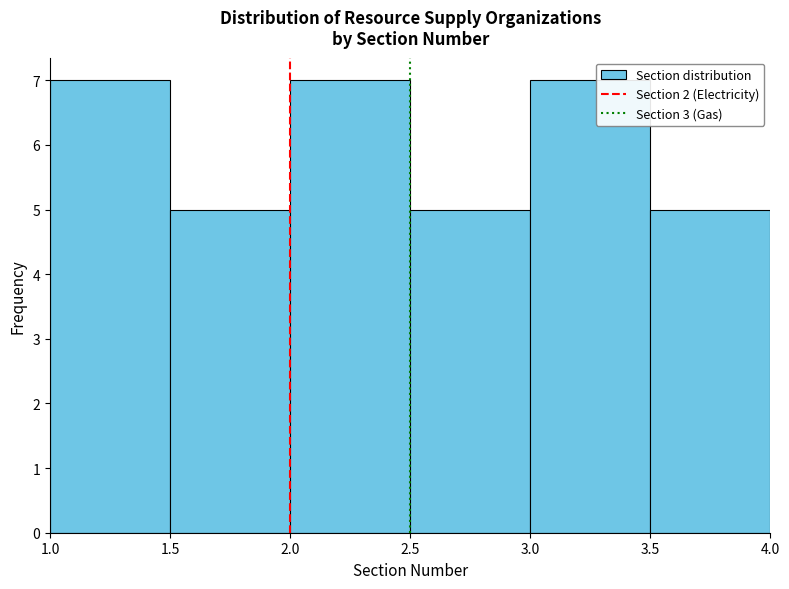

Reading left to right, transcribe this chart: for each bar, give the range it covers on the x-axis and its height. The values are not printed on the chart, so give them approximately, as read against the axis.

1.0 to 1.5: 7
1.5 to 2.0: 5
2.0 to 2.5: 7
2.5 to 3.0: 5
3.0 to 3.5: 7
3.5 to 4.0: 5